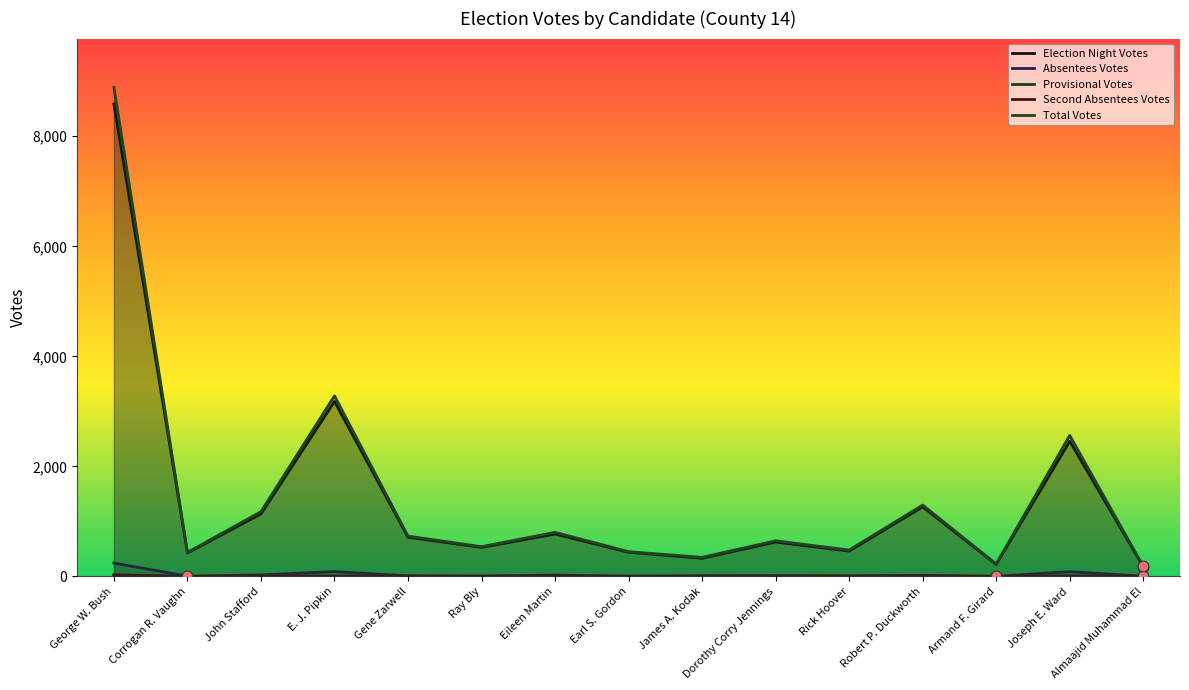

What is the total value across all series at Joseph E. Ward?

5128